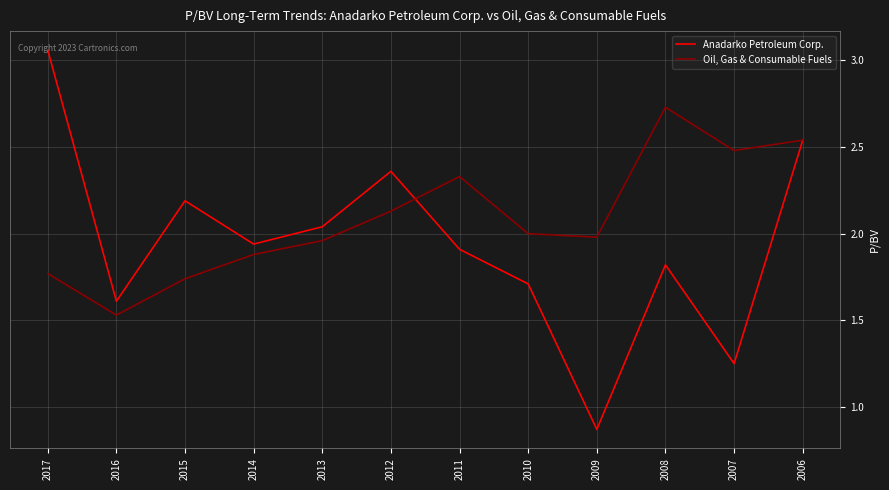

Which series has the widest spread of values?

Anadarko Petroleum Corp.